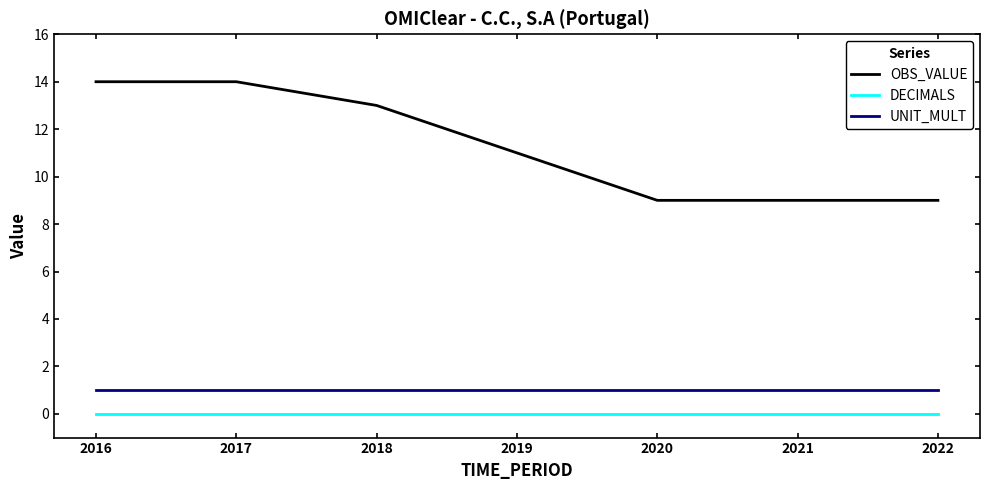

At how many categories does at least one series exceed 8?

7